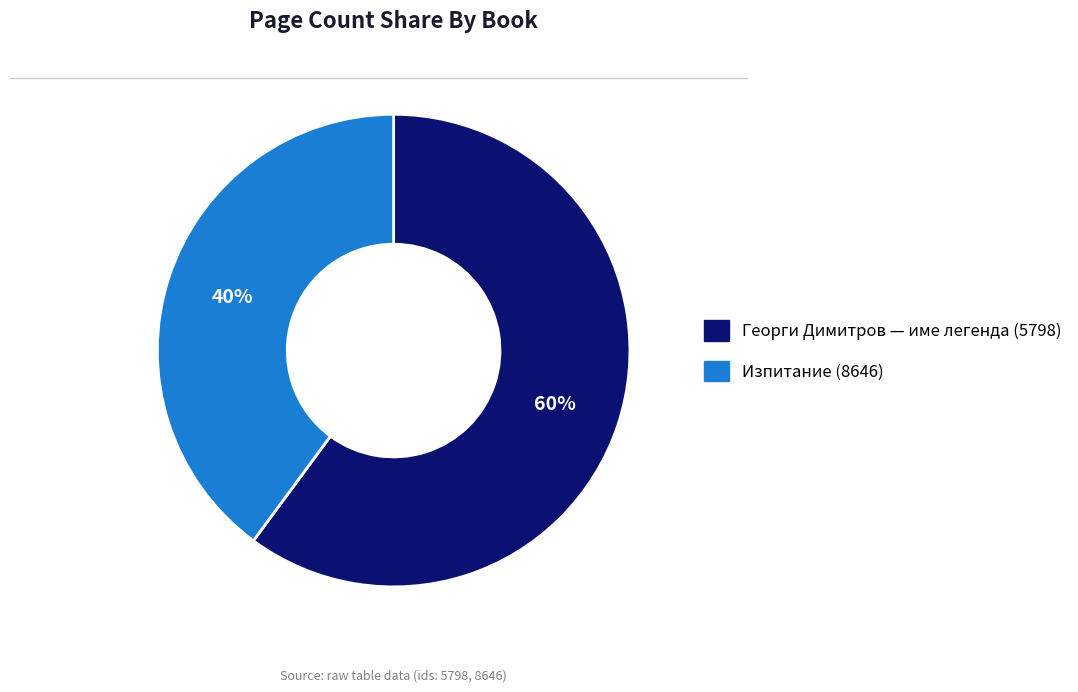

How many segments does this pie chart have?

2